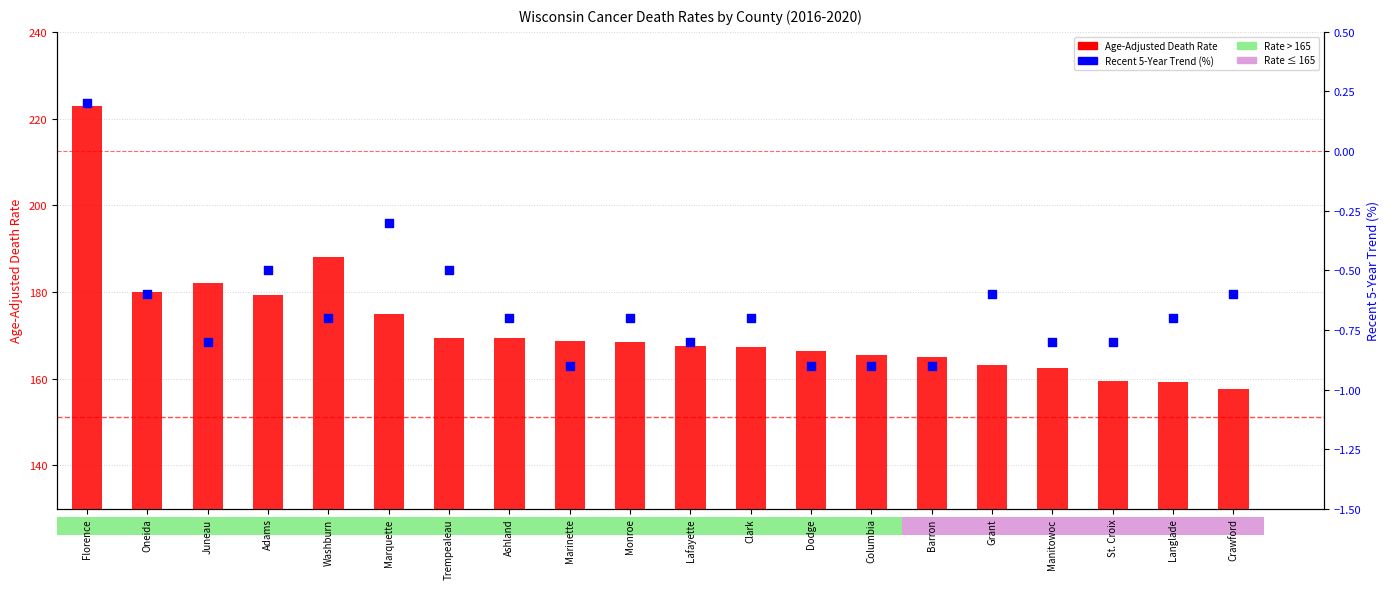

Which series contains the highest Y value?

Age-Adjusted Death Rate